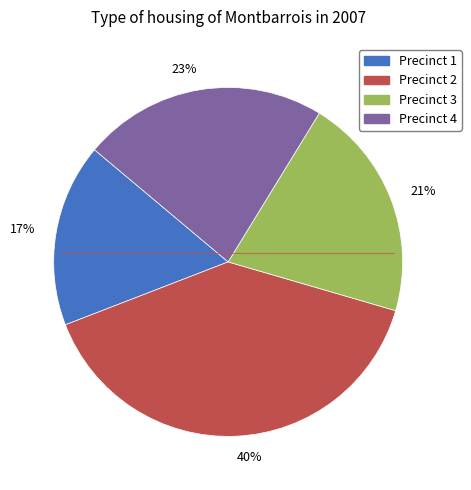

Rank the categories by value from lowest to highest.

17%, 21%, 23%, 40%